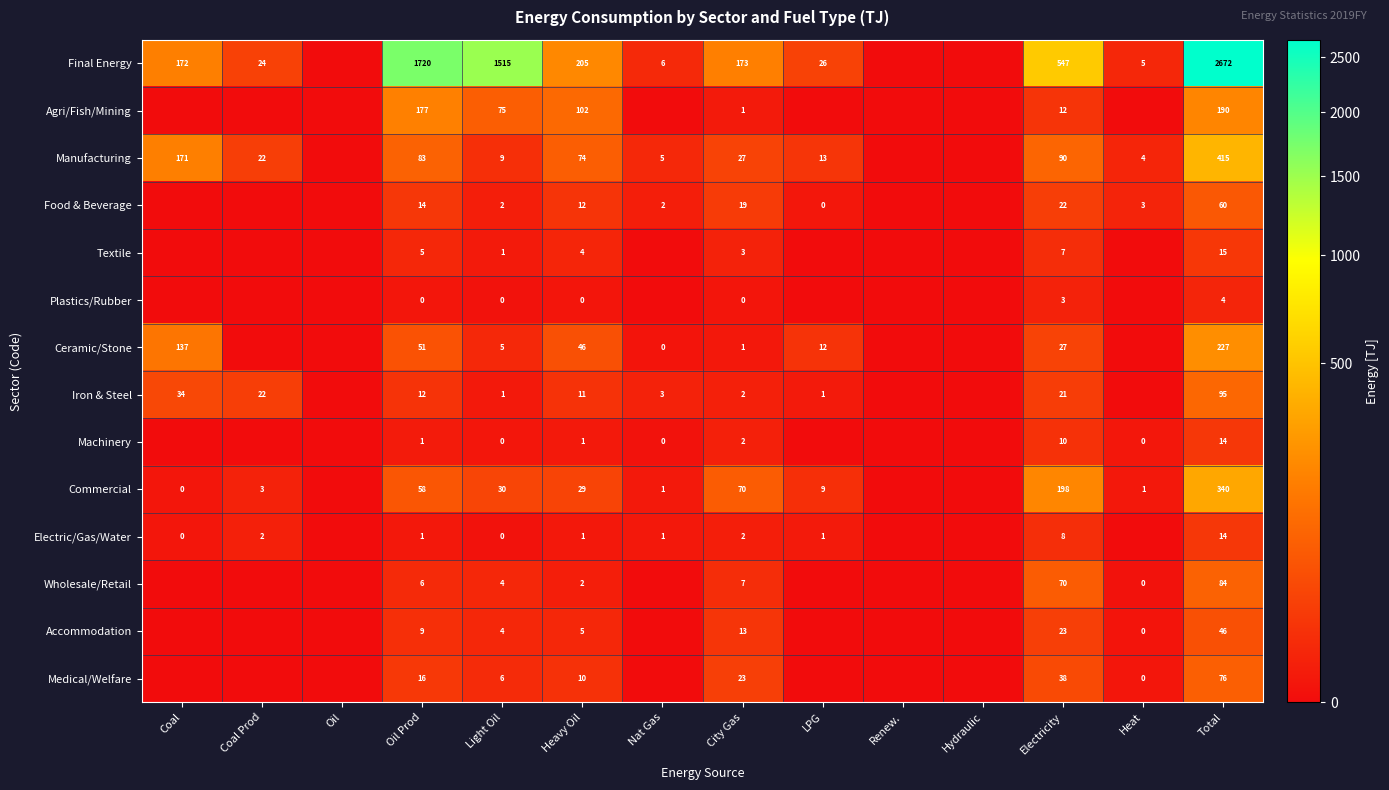

What is the spread (max minus min) of values at Oil Prod?

1720